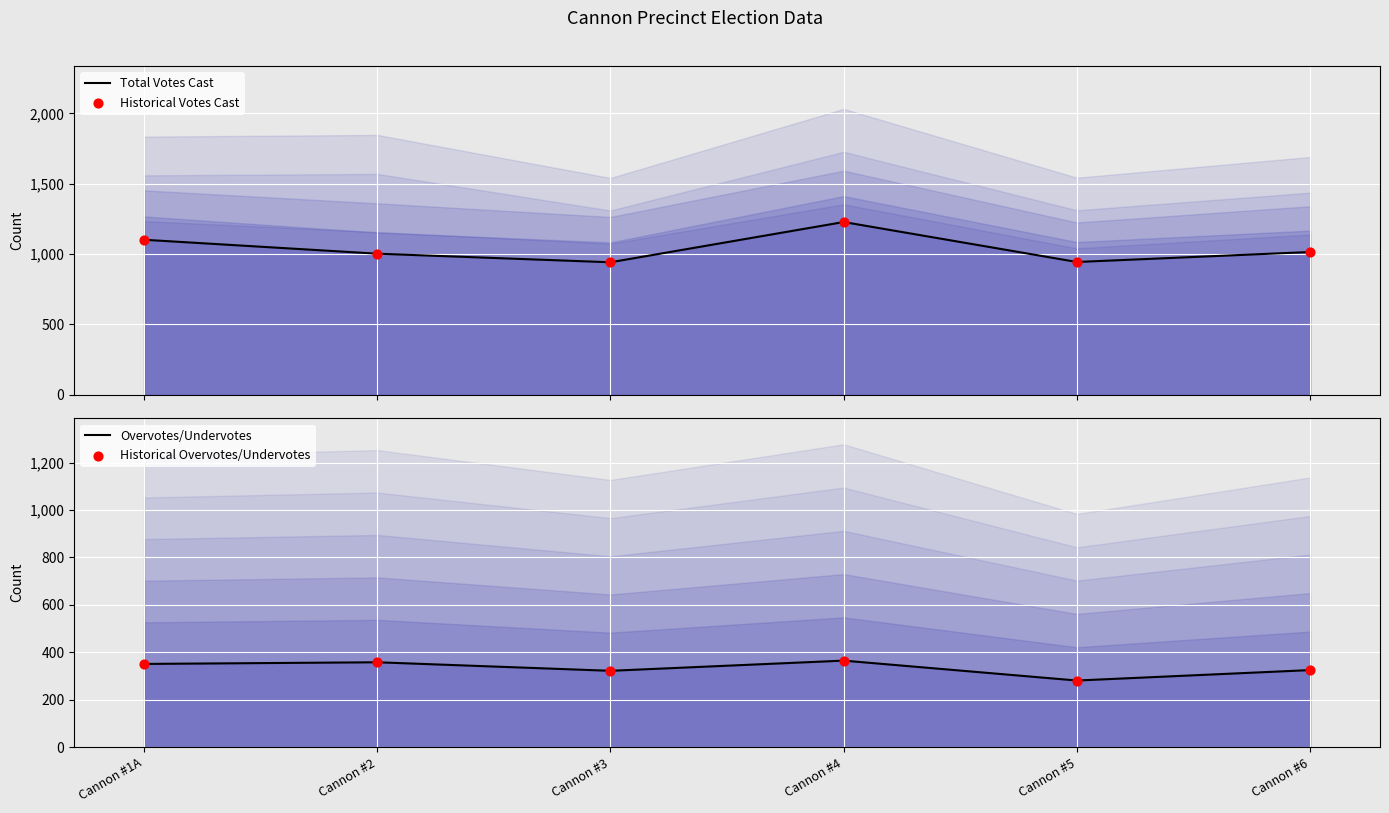

What are all the series names shown in the legend?

Total Votes Cast, Historical Votes Cast, Overvotes/Undervotes, Historical Overvotes/Undervotes